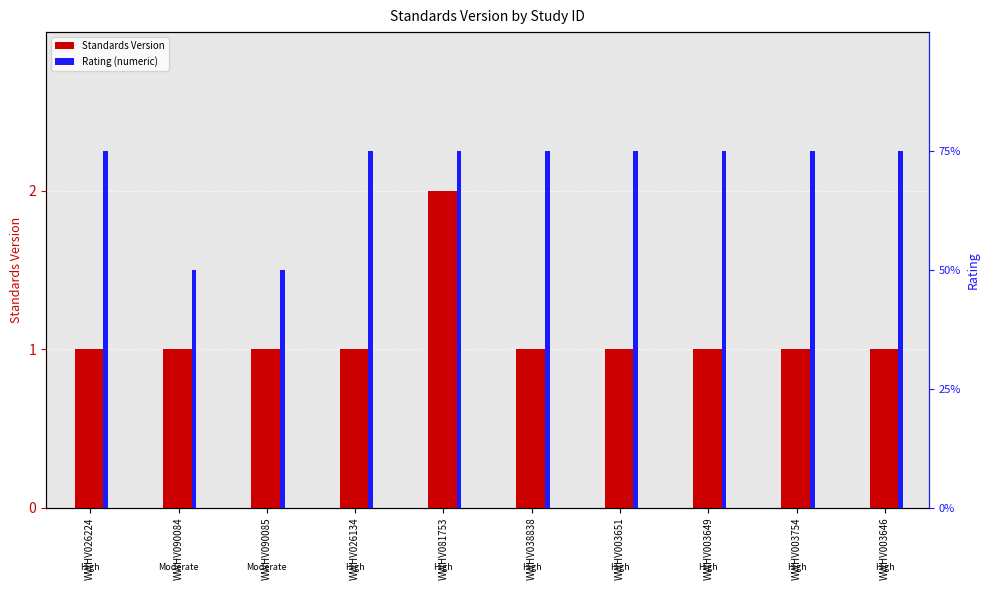

Reading left to right, transcribe all the data shown in this chart.

Standards Version: 1	1	1	1	2	1	1	1	1	1
Rating (numeric): 3	2	2	3	3	3	3	3	3	3